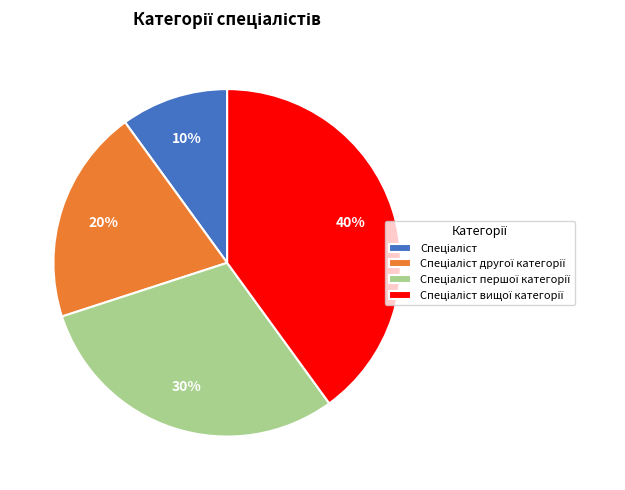

Is there any slice that represents more than half of the pie?

No